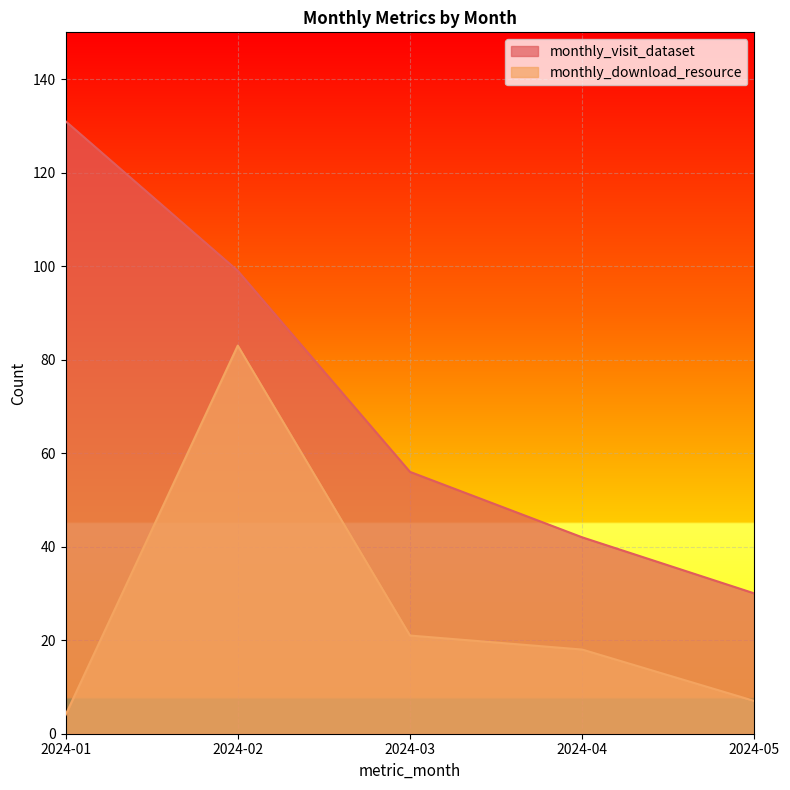

What is the total value across all series at 2024-05?

37